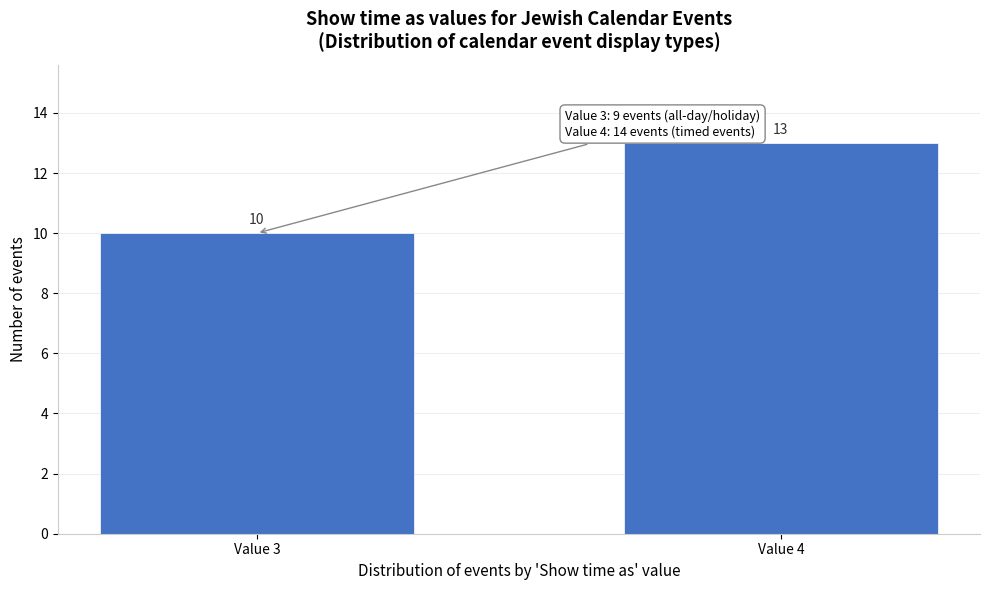

Reading right to left, what are all the values shown in this chart?

13	10